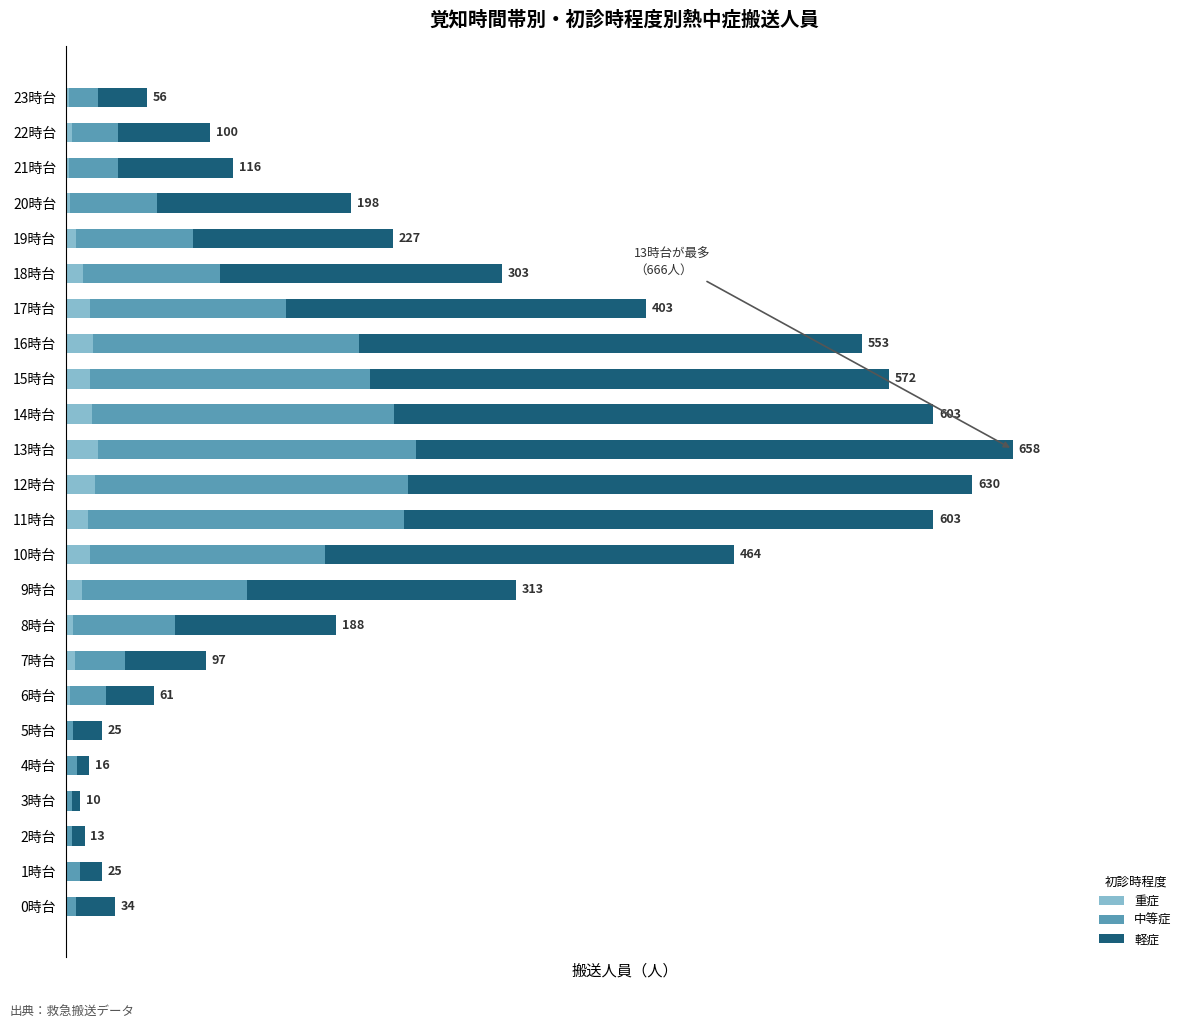

What are all the series names shown in the legend?

重症, 中等症, 軽症